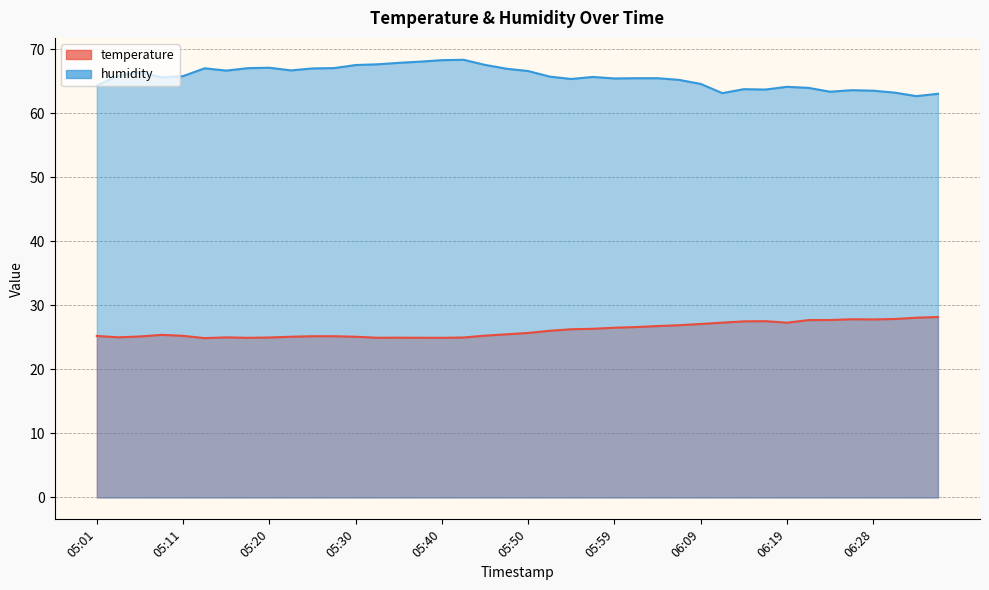

Which series has the largest range (max minus min)?

humidity